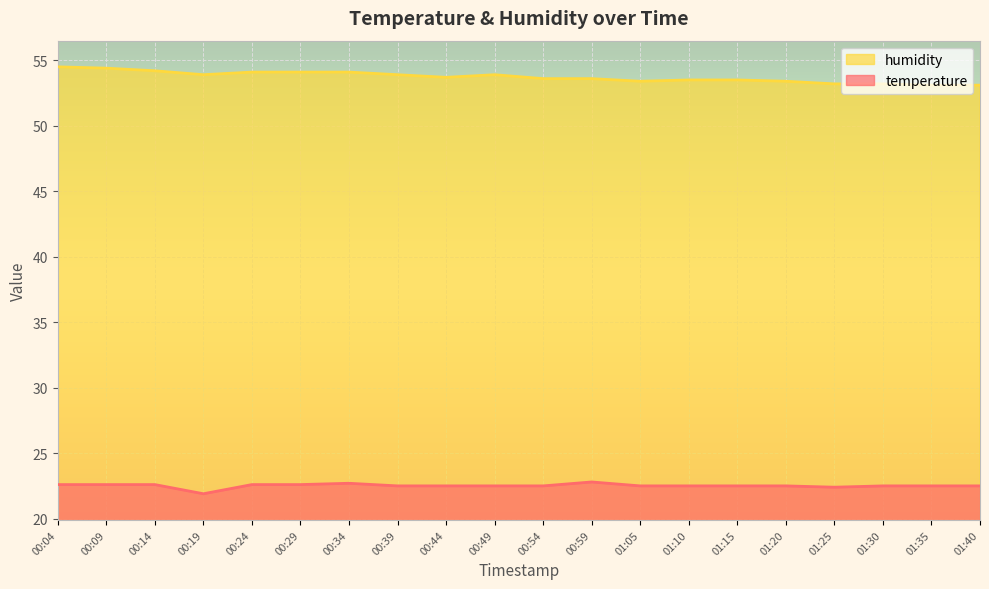

Where is temperature nearest to the value 22?

00:19